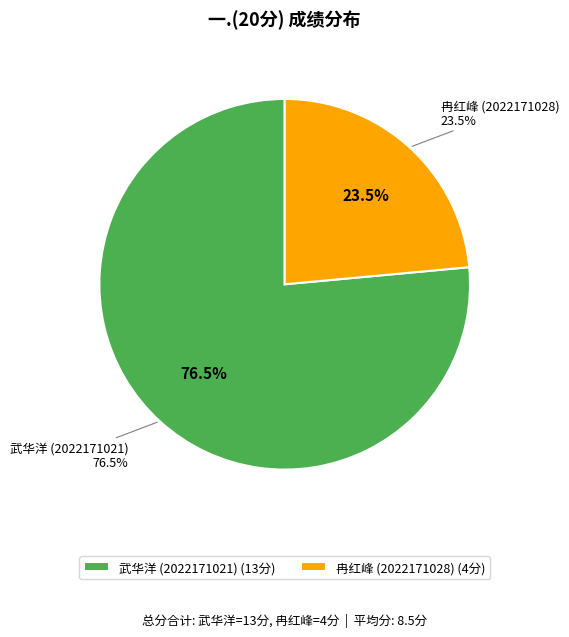

To the nearest percent, what is the combined percentage of 2022171028 and 2022171021?

100%